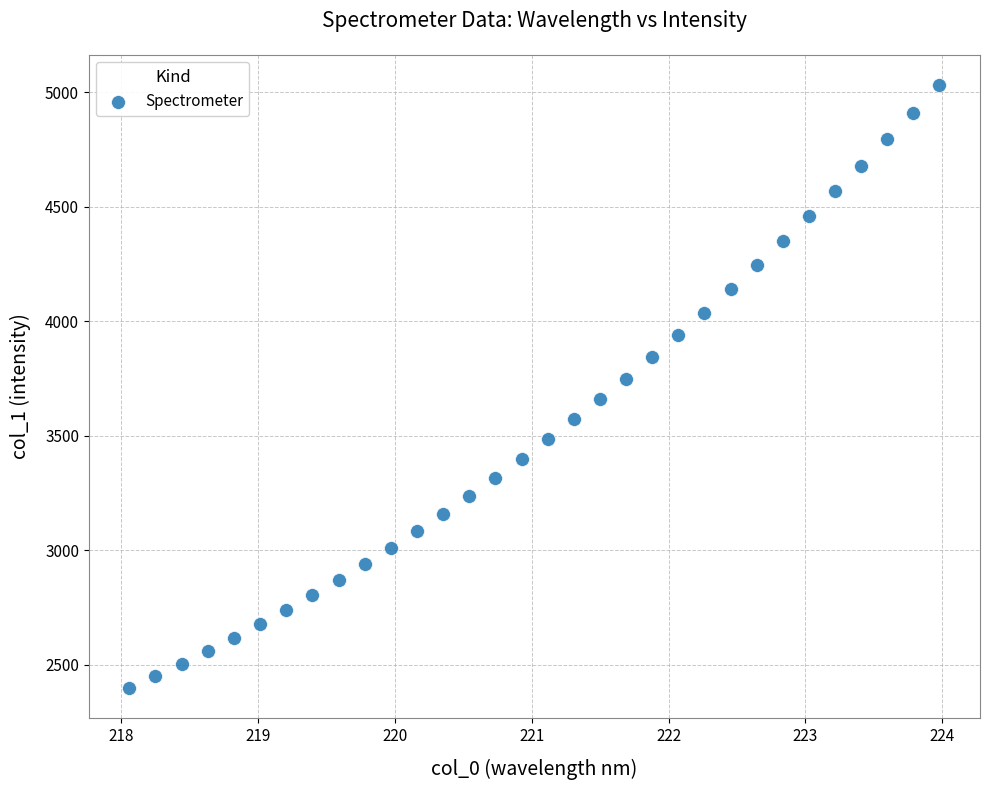

What is the range of X values (max minus min)?

5.9